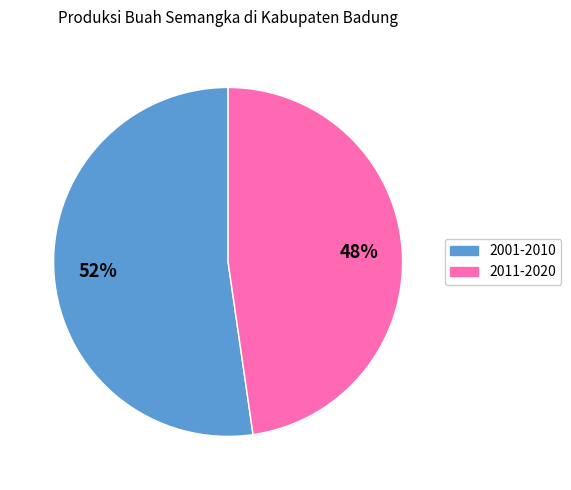

To the nearest percent, what is the average slice percentage?

50%